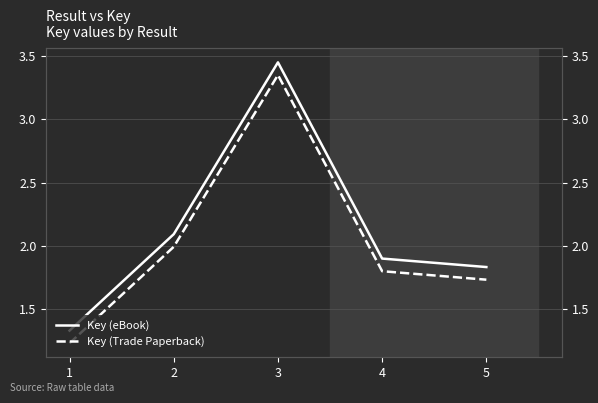

What is the difference between the maximum and minimum values in the Key (Trade Paperback) series?

2.1